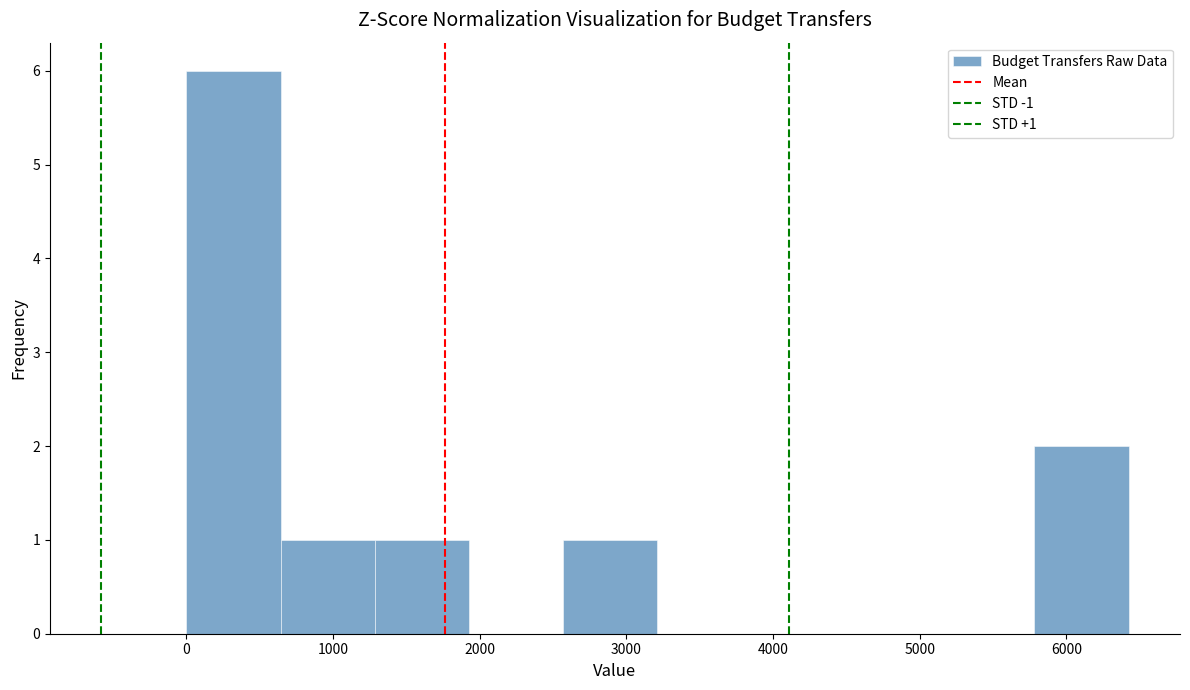

Over which range of the x-axis is the bar tallest?

0 to 600